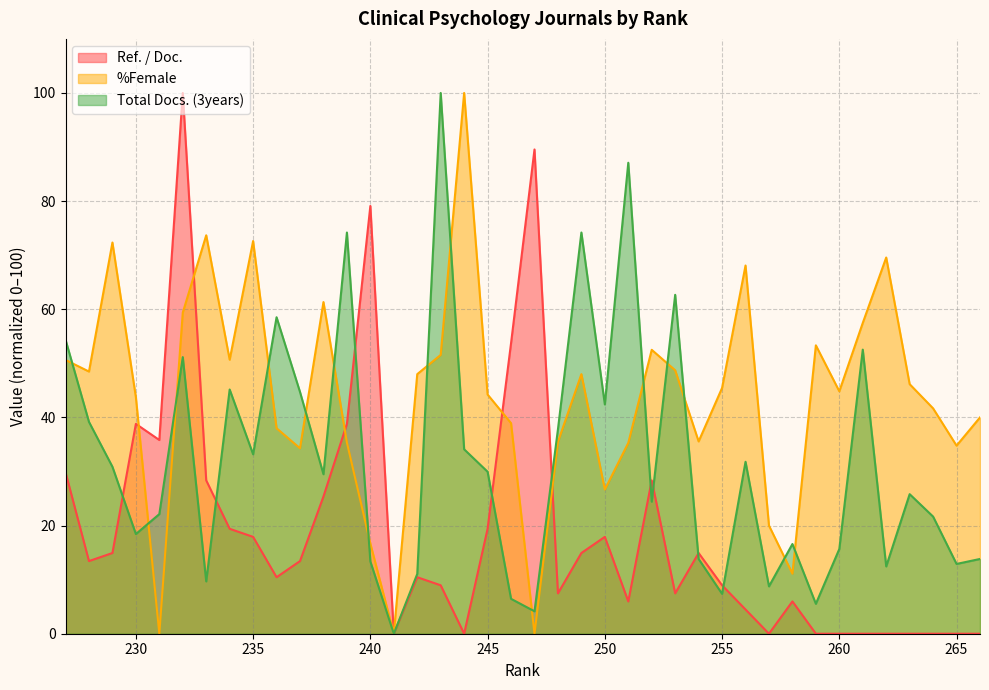

Between 261 and 234, which is larger?

234